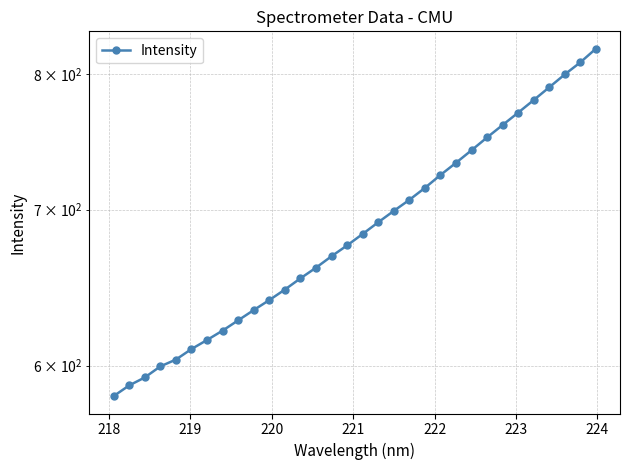

What is the average value?

687.4